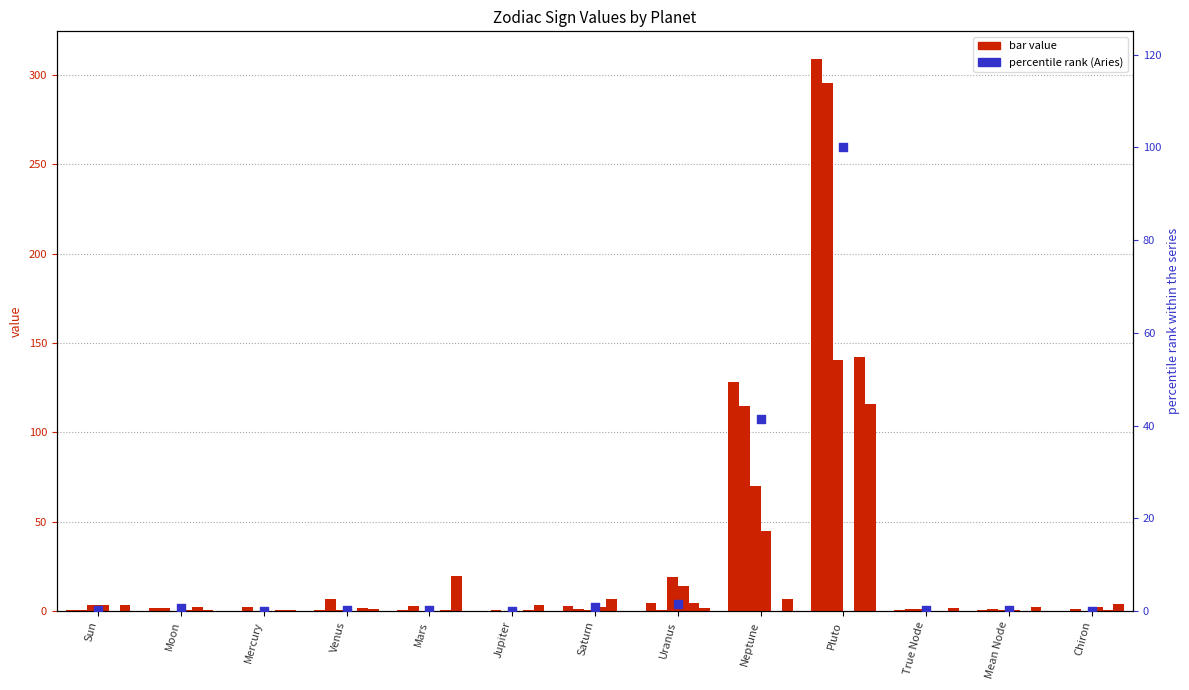

What is the total value across all series at Chiron?

7.5